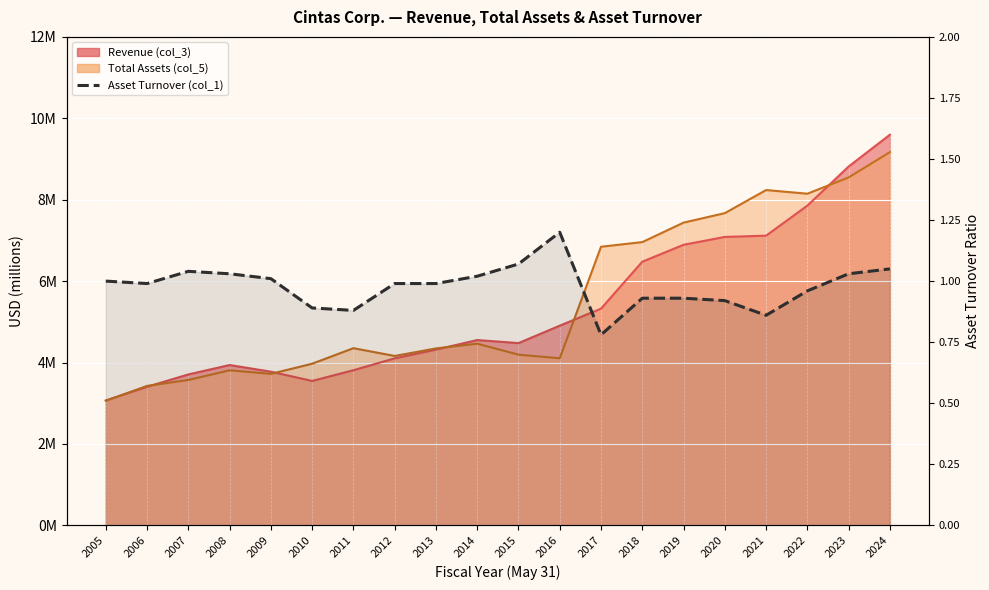

Does the chart display data point markers on the line(s)?

No